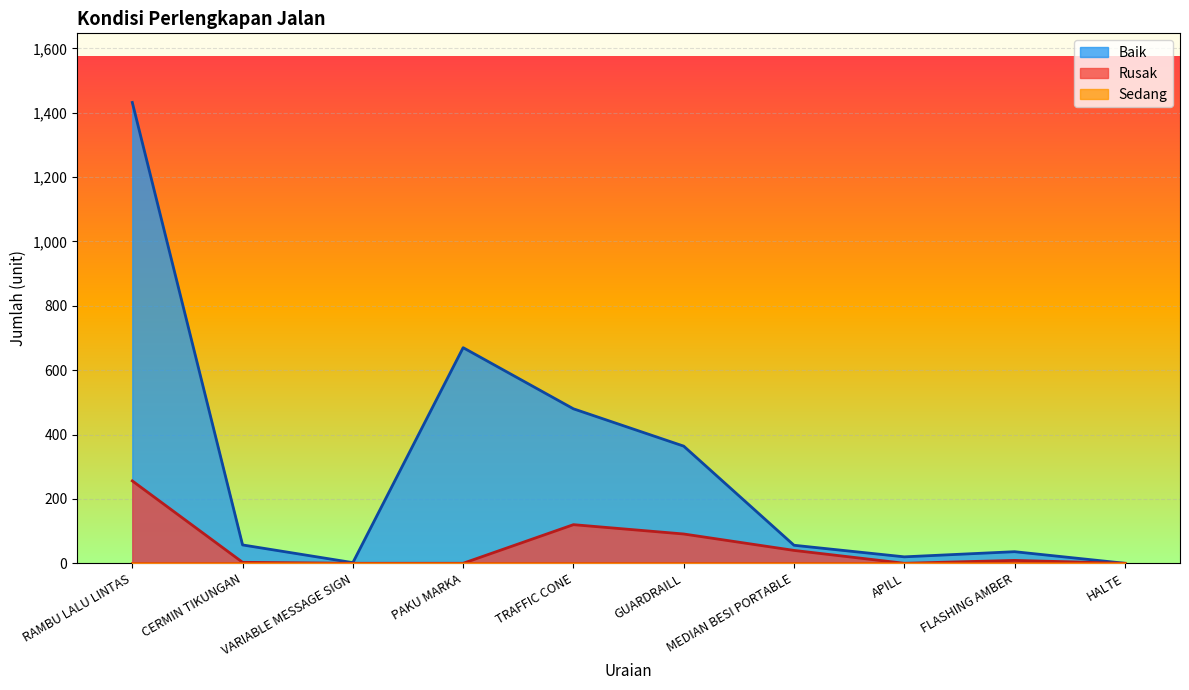

What is the difference between the Baik values at APILL and MEDIAN BESI PORTABLE?

36